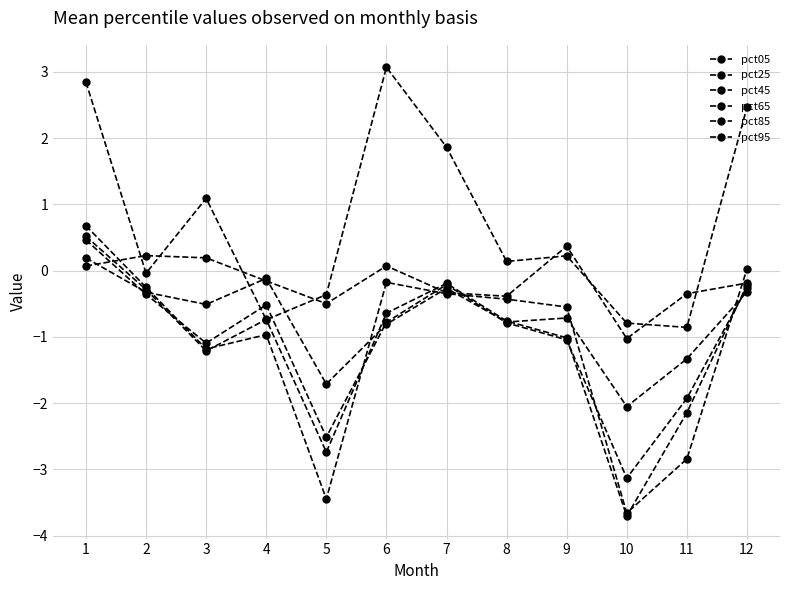

What is the difference between the second highest and second lowest values in the pct95 series?

0.7